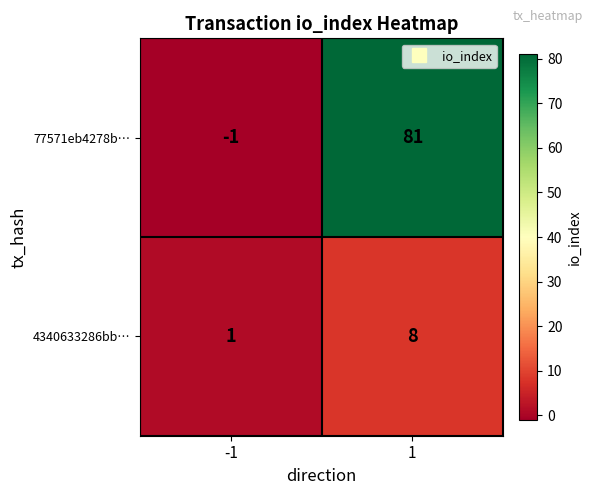

Reading left to right, transcribe all the data shown in this chart.

77571eb4278b…: -1=-1	1=81
4340633286bb…: -1=1	1=8